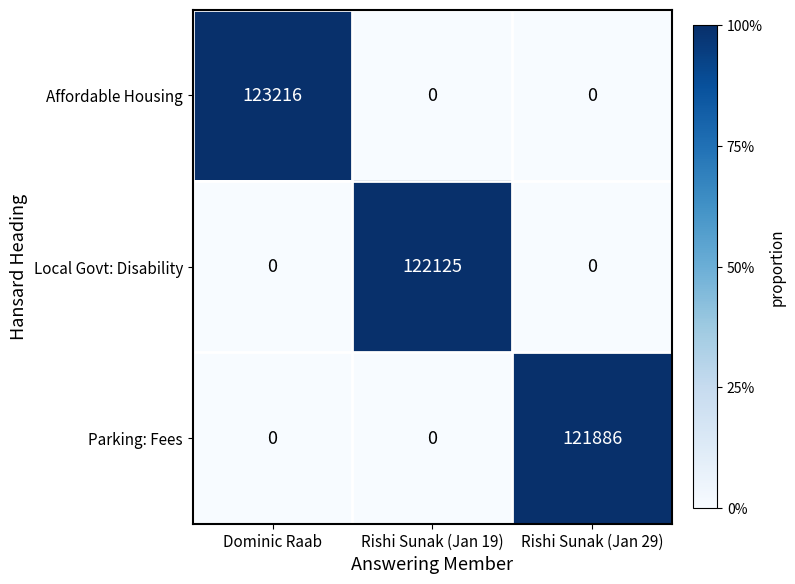

Count the Affordable Housing values in the range 0 to 123216.

3